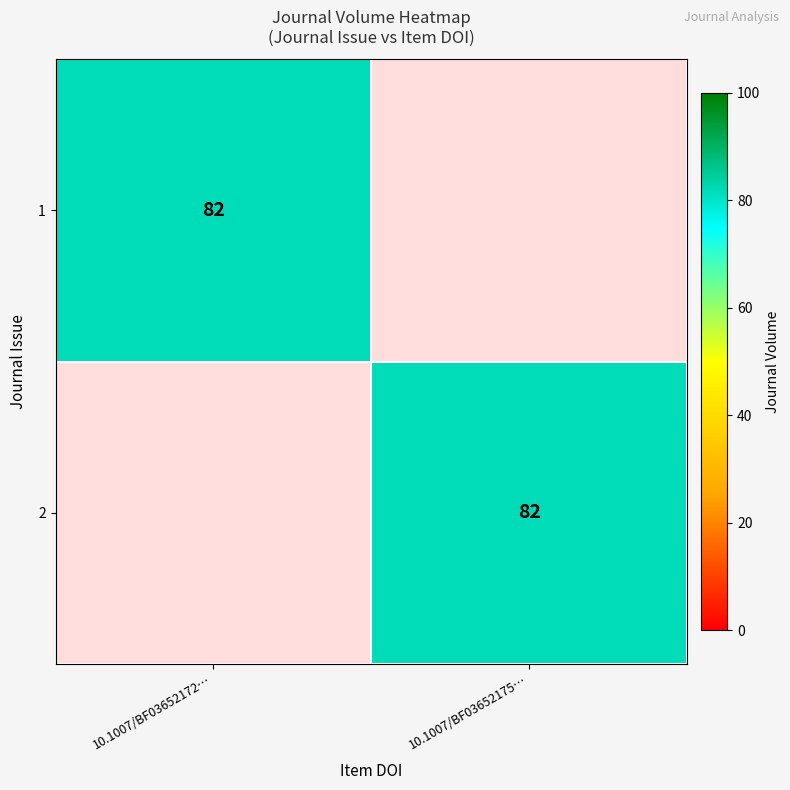

What is the maximum value shown in the chart?

82